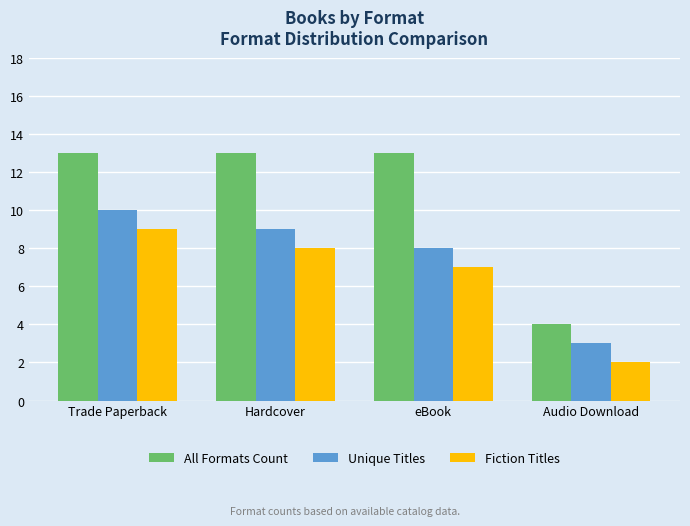

How many distinct data groups are displayed?

3